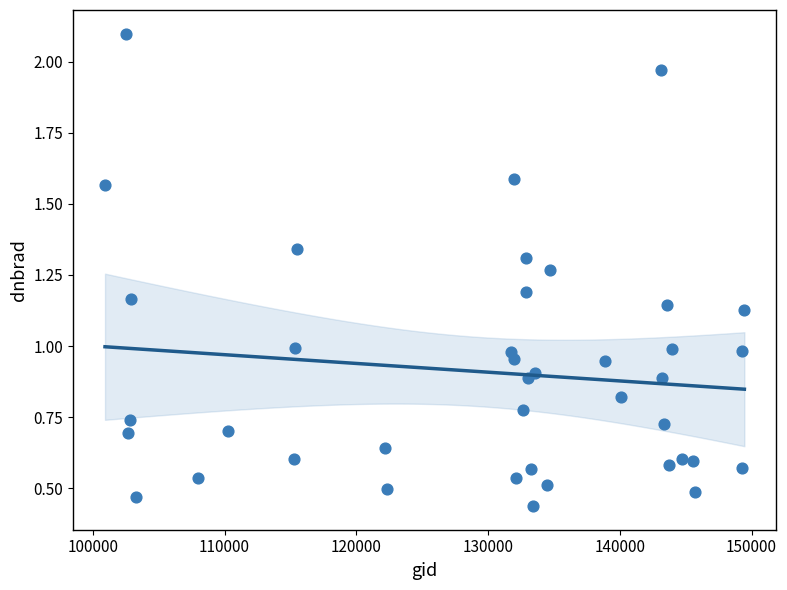

What is the range of Y values (max minus min)?

1.7